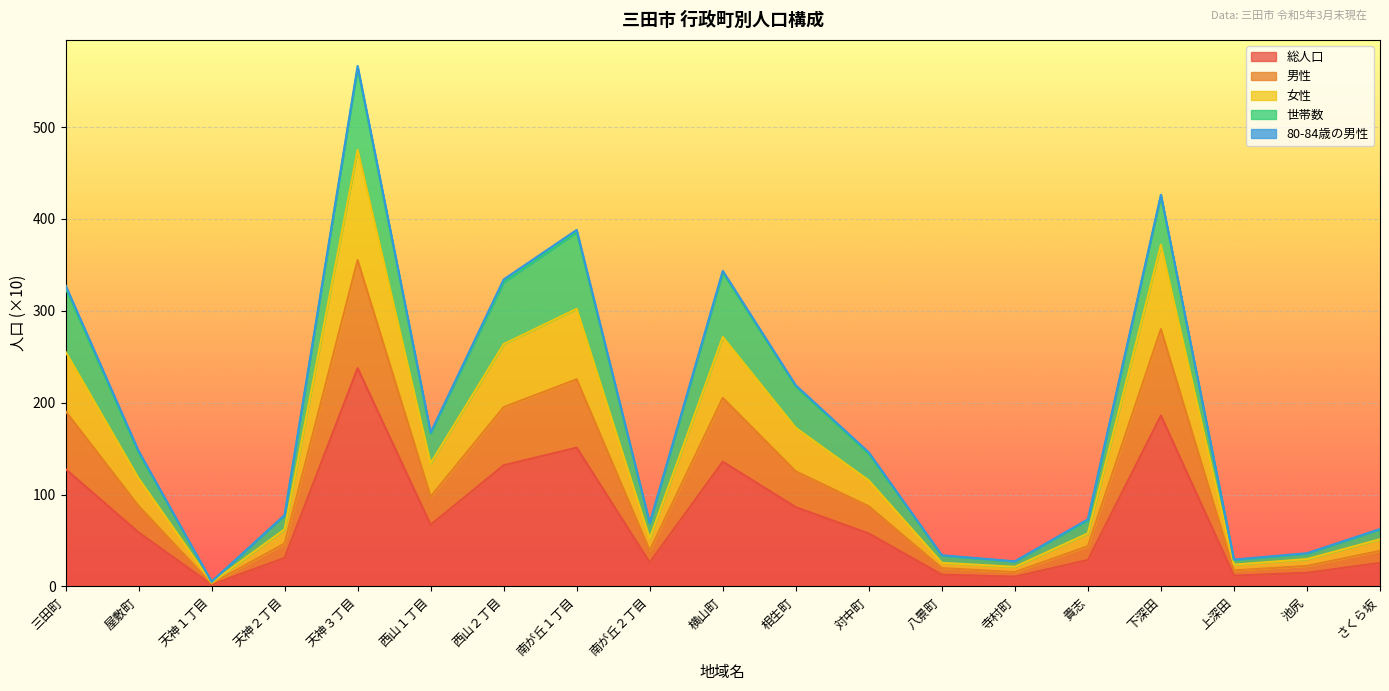

What is the highest value of the 総人口 series?

237.6